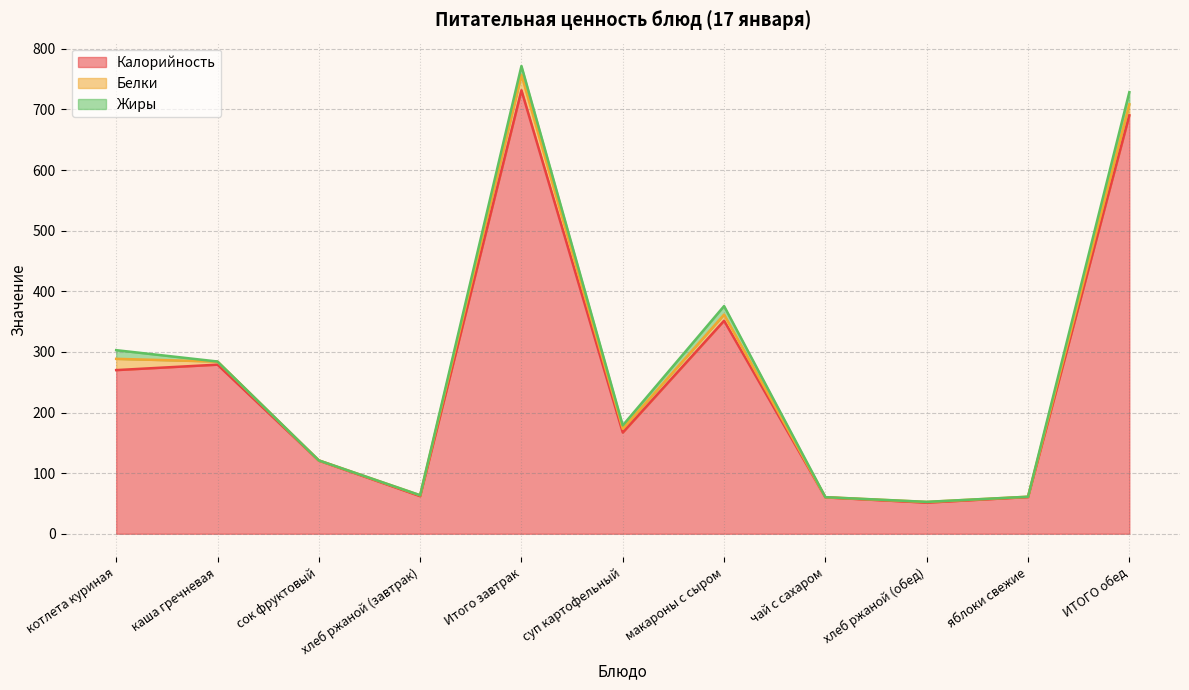

Which series changed the most between каша гречневая and Итого завтрак?

Калорийность